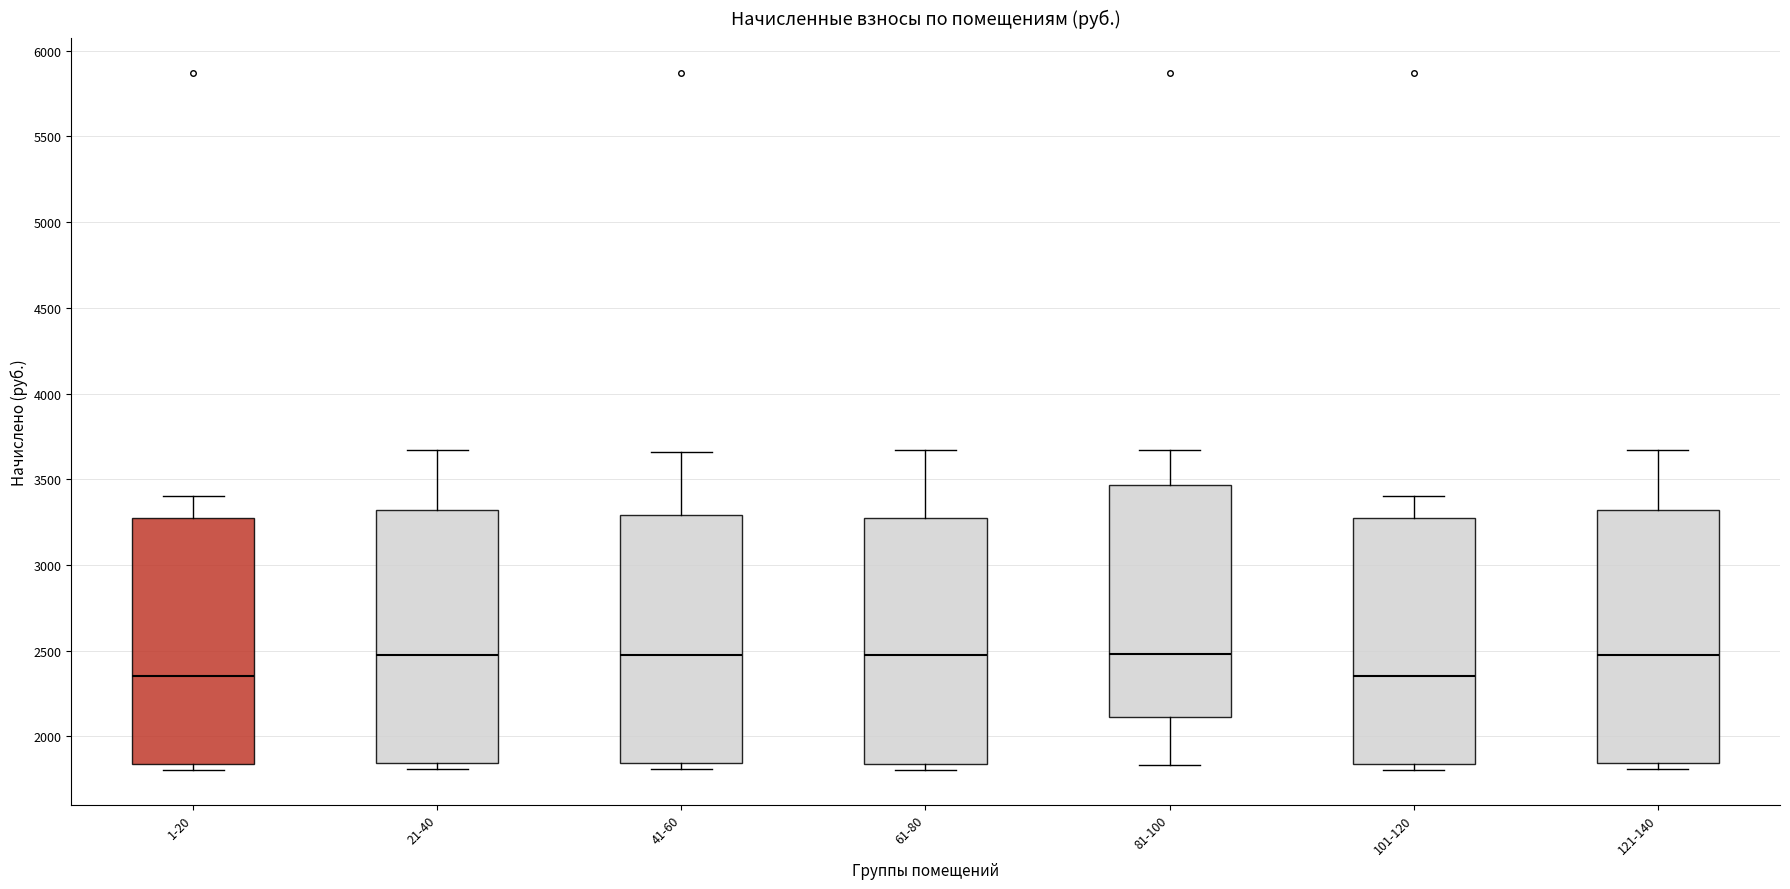

Where does the upper whisker of the box for 121-140 end on the y-axis? The values are not printed on the chart, so give them approximately, as read against the axis.

3650